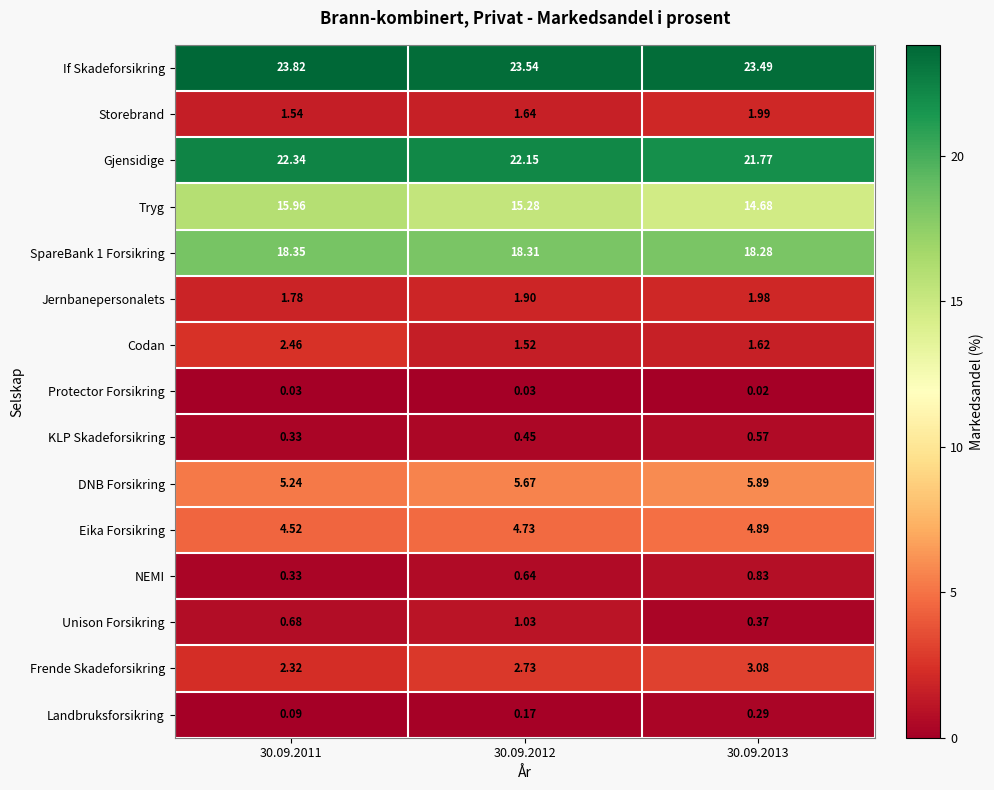

Which series has the widest spread of values?

Tryg